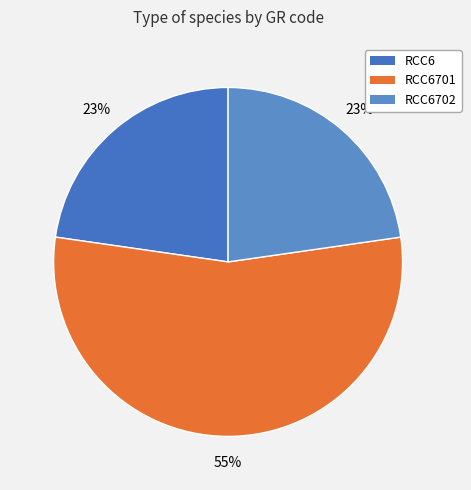

How many segments does this pie chart have?

3